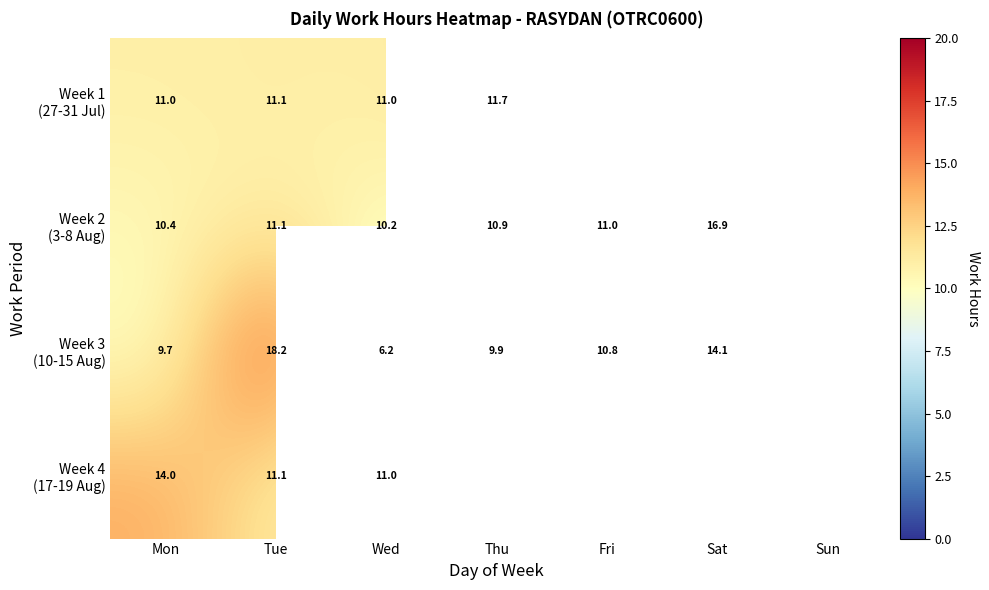

What is the highest value of the Week 1 (27-31 Jul) series?

11.7